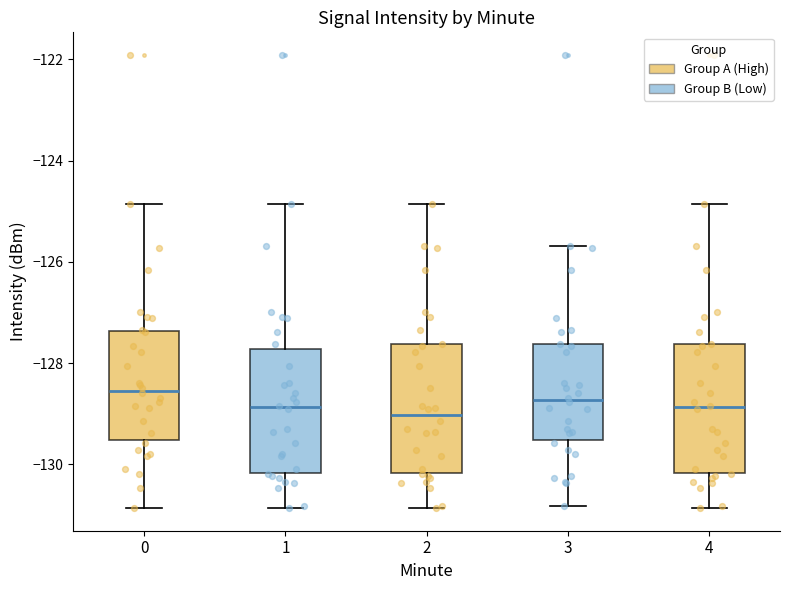

Reading left to right, transcribe this box plot: for each box, give where its median line is, the range the box spans, and where its two whiskers end, as read against the y-axis. The values are not printed on the chart, so give them approximately, as read against the axis.

0: median -128.6, box -129.6 to -127.4, whiskers -130.8 to -124.8
1: median -128.8, box -130.2 to -127.8, whiskers -130.8 to -124.8
2: median -129.0, box -130.2 to -127.6, whiskers -130.8 to -124.8
3: median -128.8, box -129.6 to -127.6, whiskers -130.8 to -125.6
4: median -128.8, box -130.2 to -127.6, whiskers -130.8 to -124.8